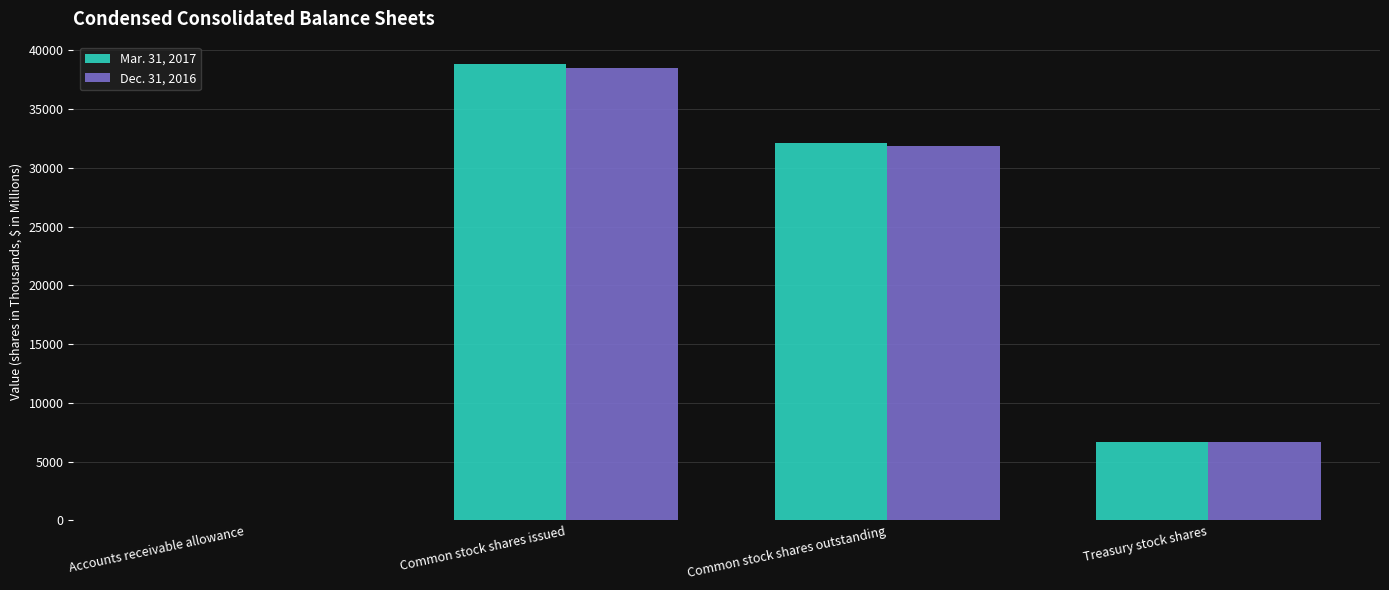

What is the sum of all Mar. 31, 2017 values?

77621.2